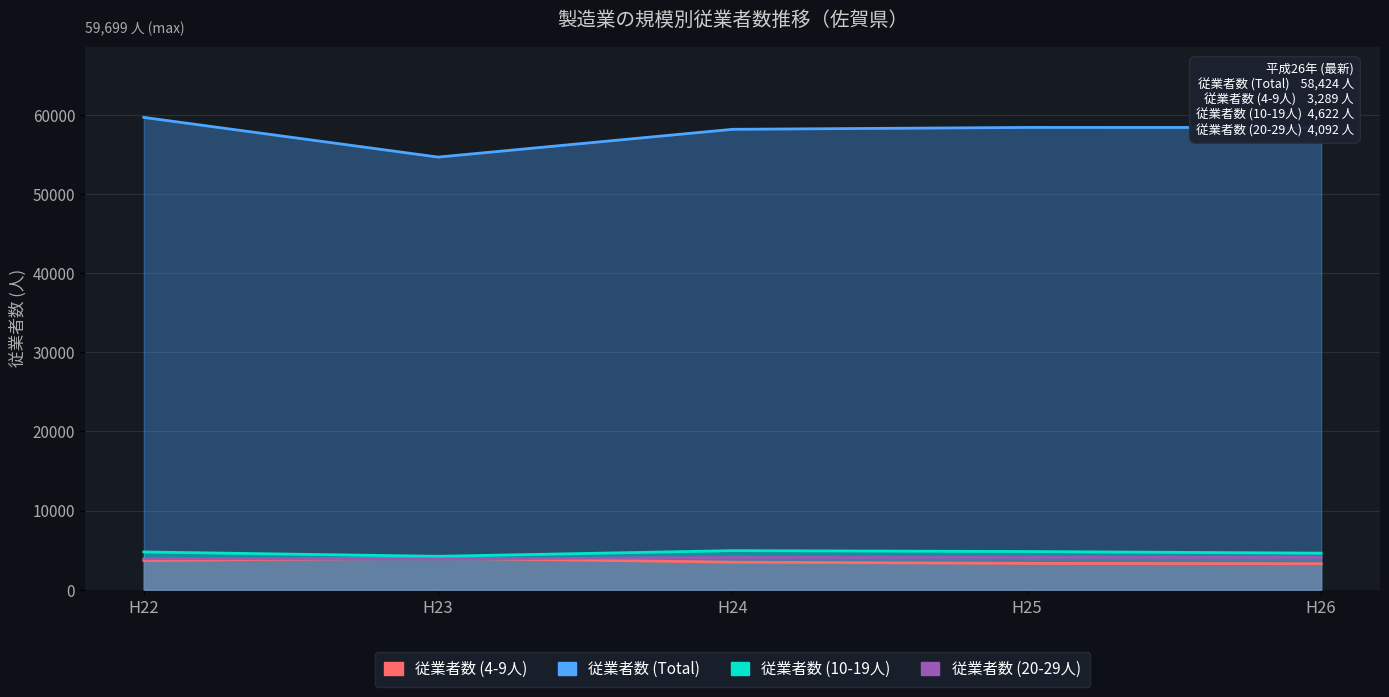

At how many categories does at least one series exceed 53108?

5